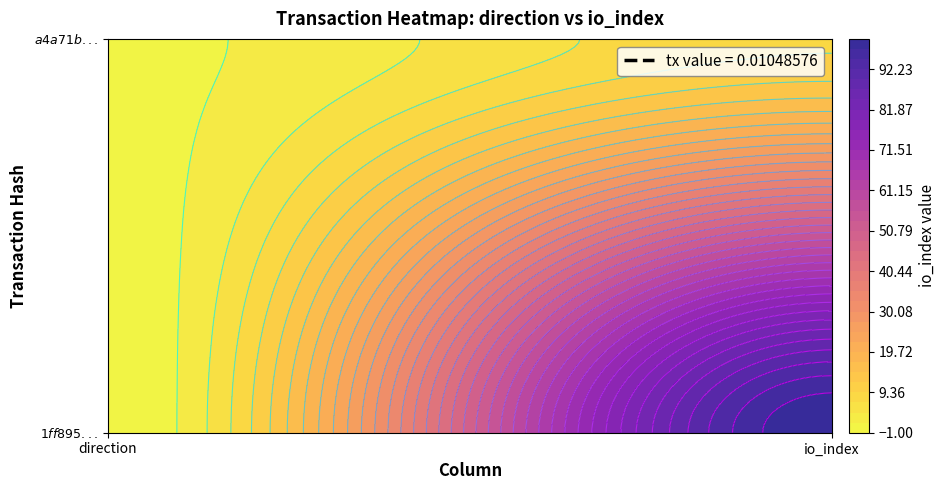

How many data points in a4a71b208338672860690f67866c476b822ba93 are less than 9?

1